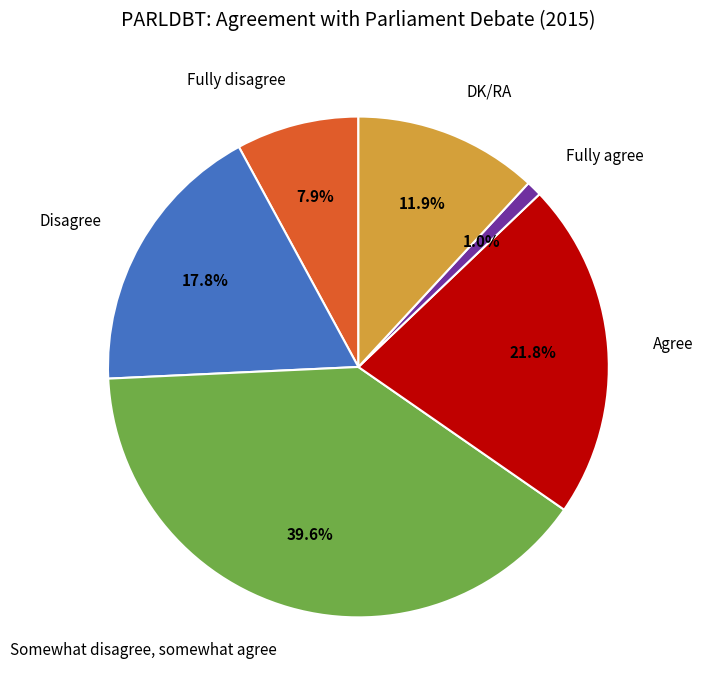

Is there any slice that represents more than half of the pie?

No